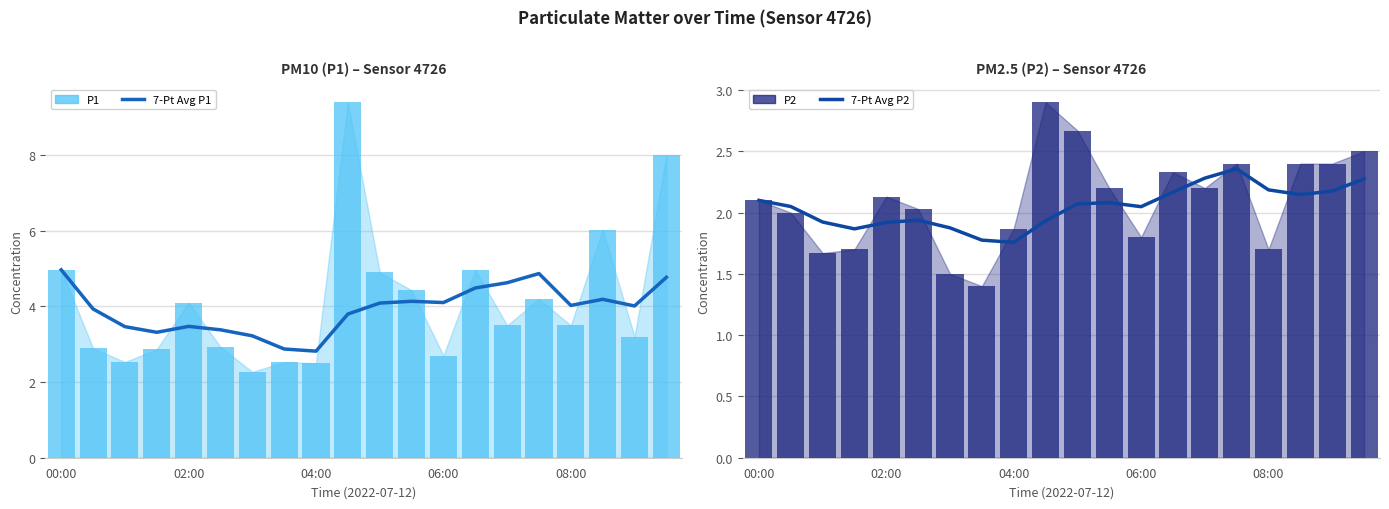

At which label does 7-Pt Avg P1 first exceed 4?

00:00